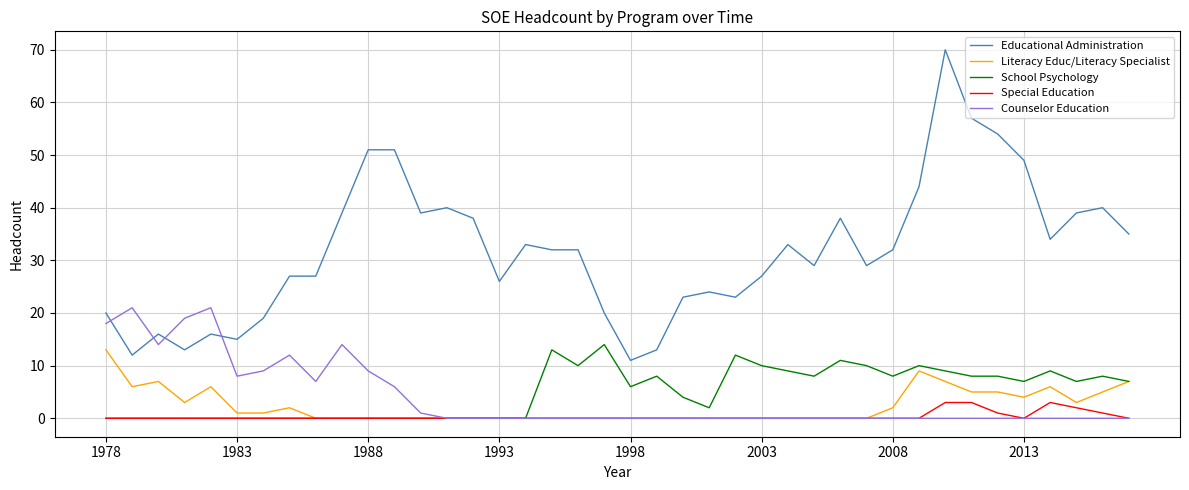

Which series has the widest spread of values?

Educational Administration